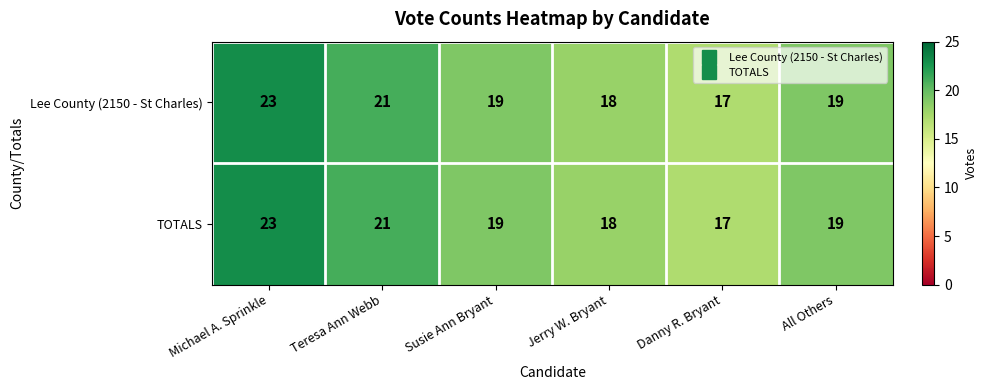

What is the total value across all series at Susie Ann Bryant?

38